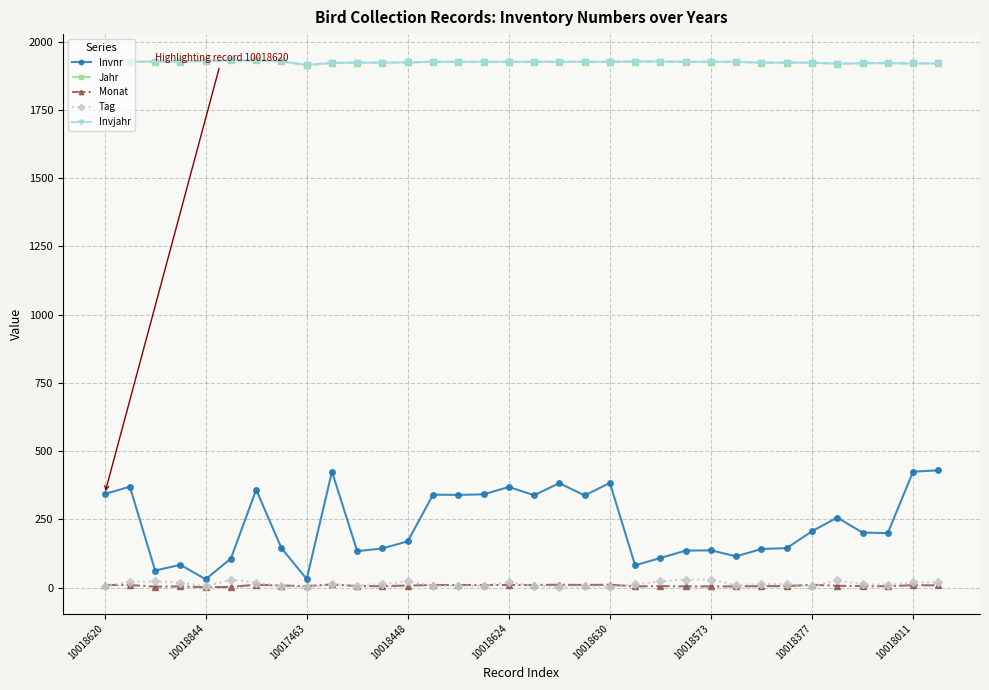

Does the chart have visible grid lines?

Yes